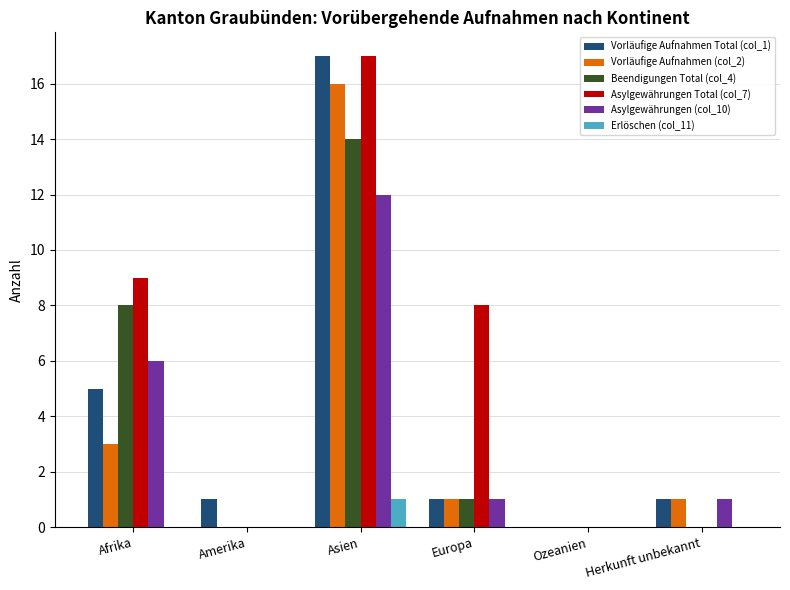

Which label corresponds to the largest value in the chart?

Asien